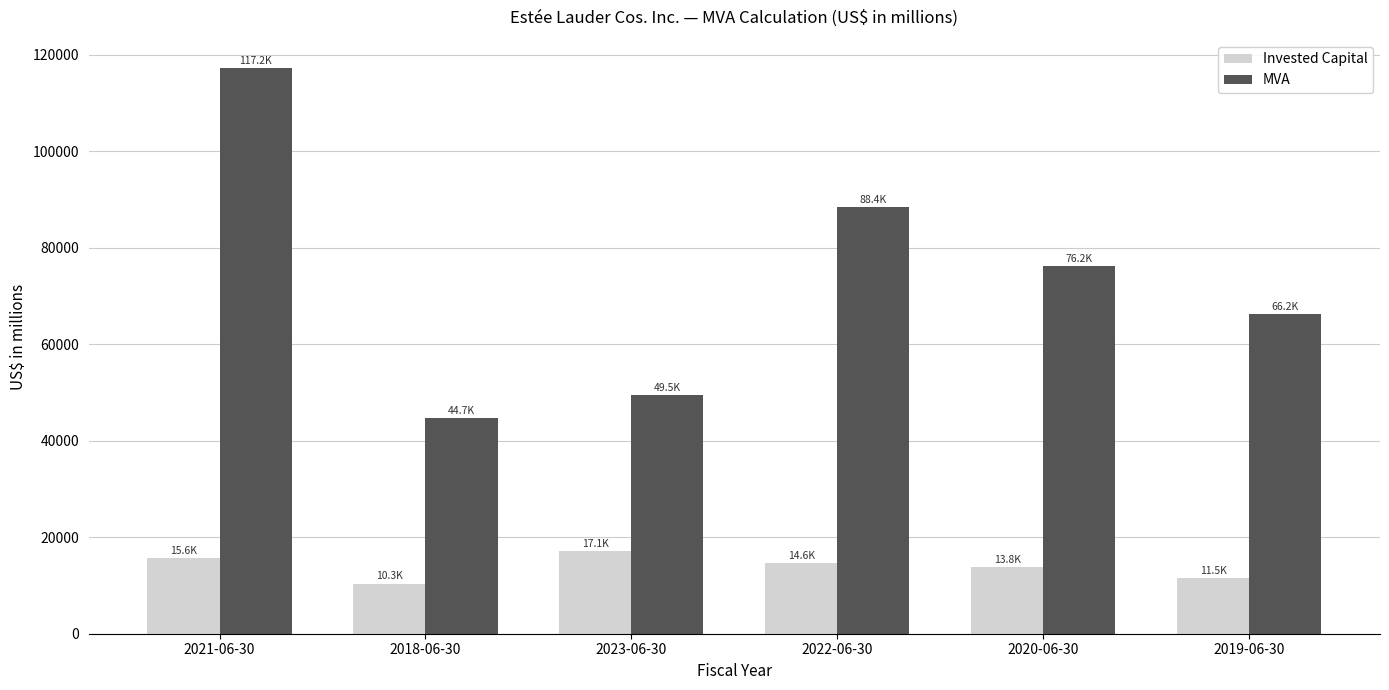

What is the minimum value shown in the chart?

10334